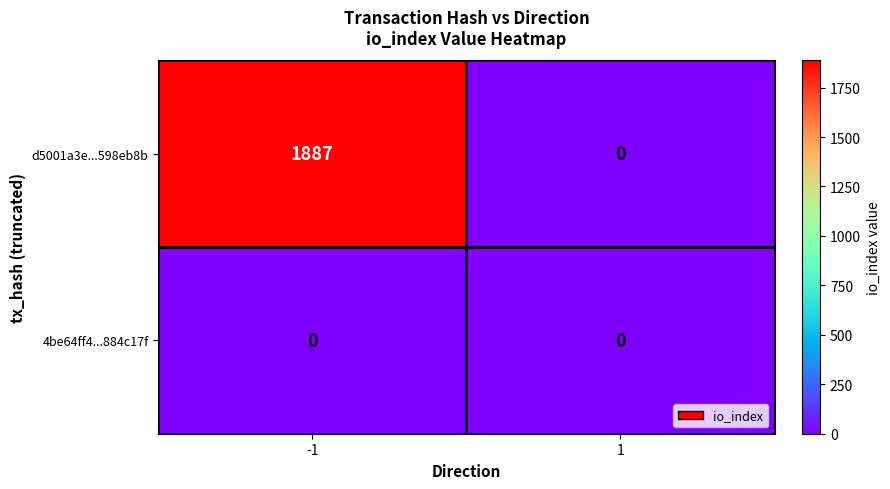

Read the d5001a3e...598eb8b value at -1, to the nearest 10.

1890